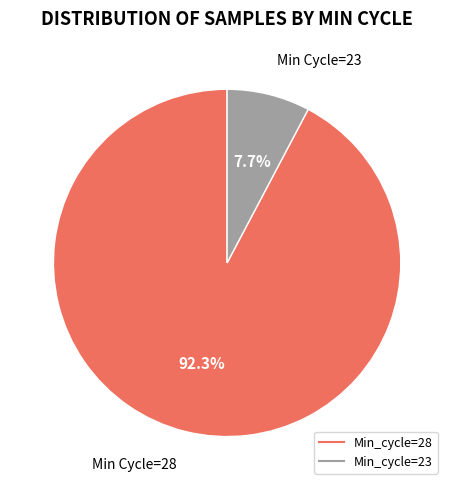

Is there any slice that represents more than half of the pie?

Yes